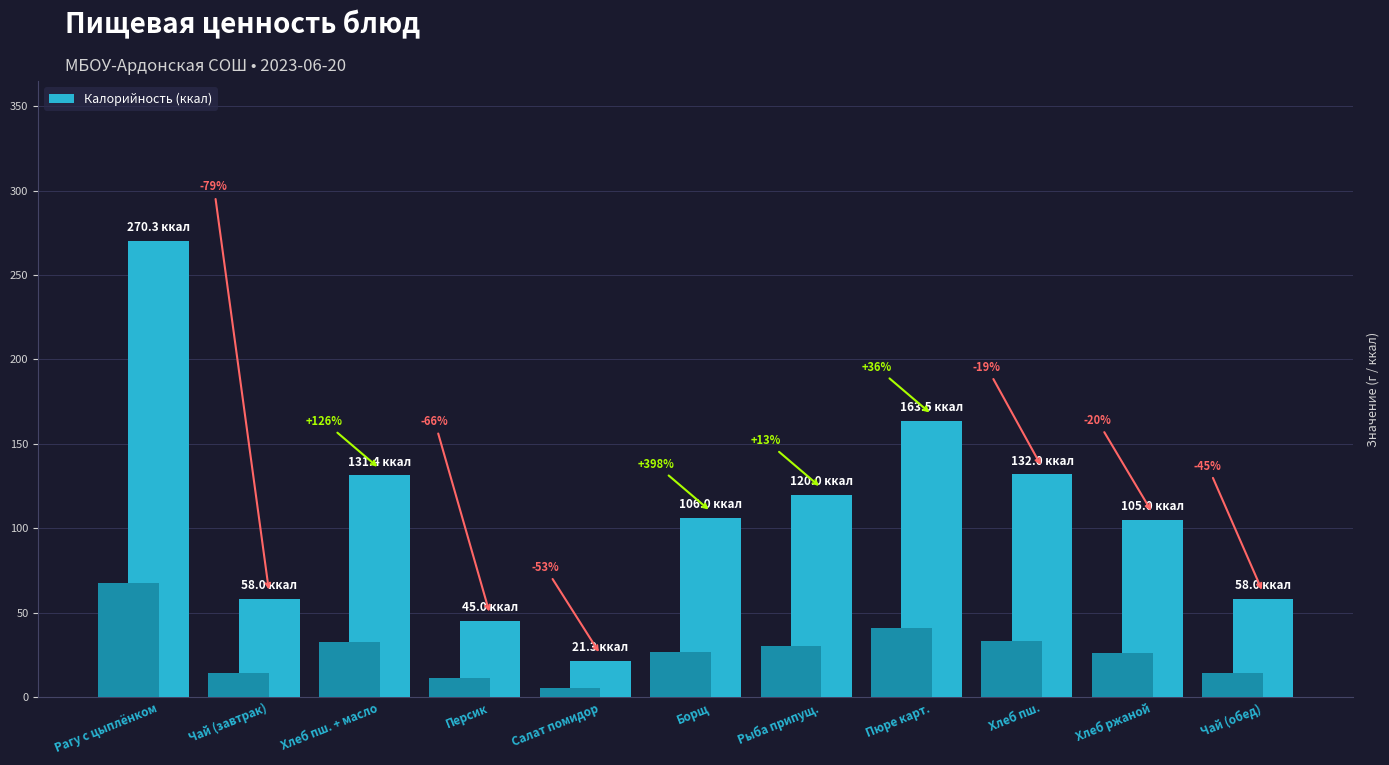

What is the label of the 3rd bar from the left?

Хлеб пш. + масло